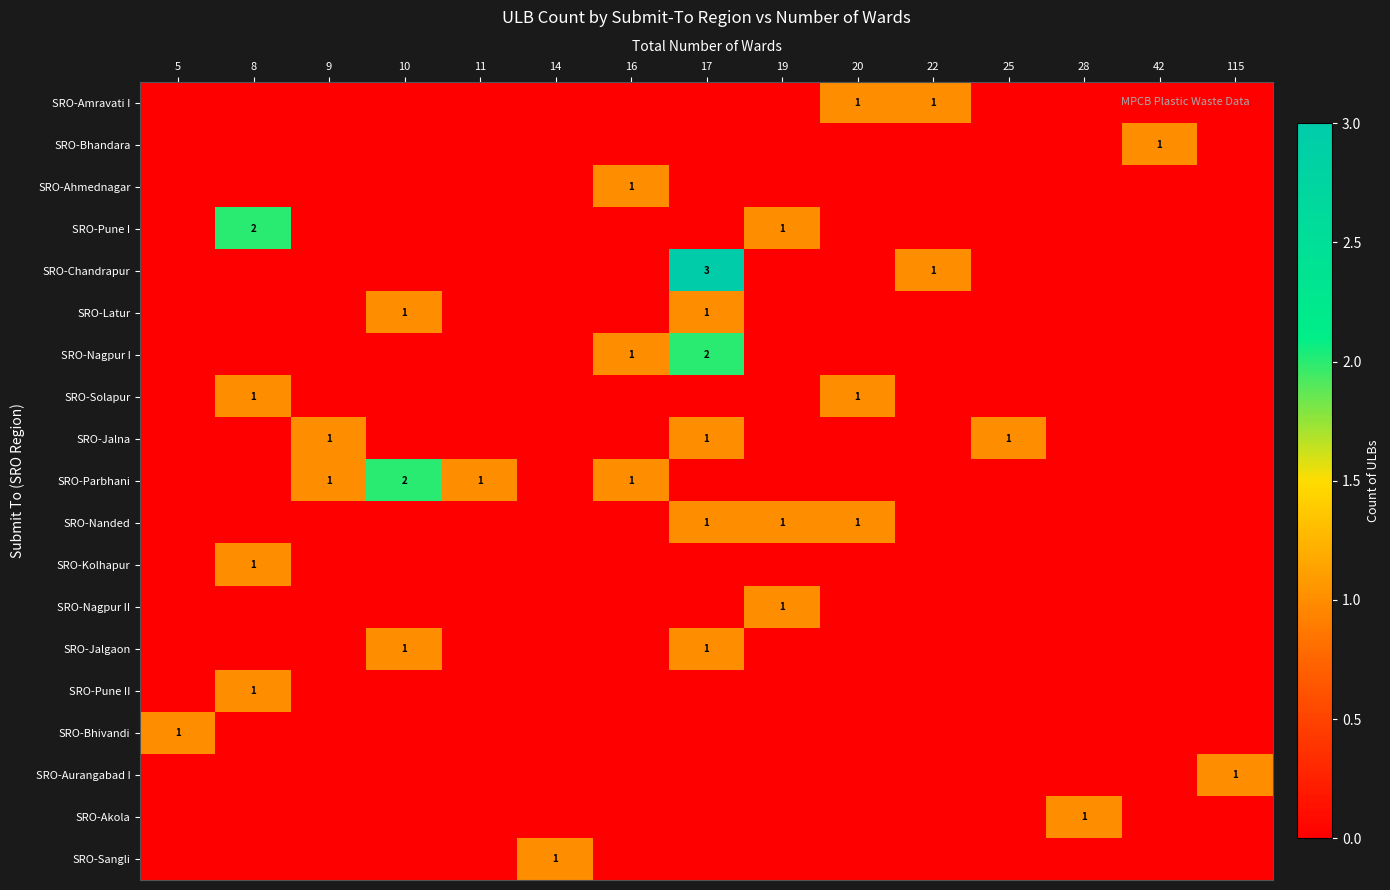

The value of SRO-Parbhani at 16 is 1. True or false?

True